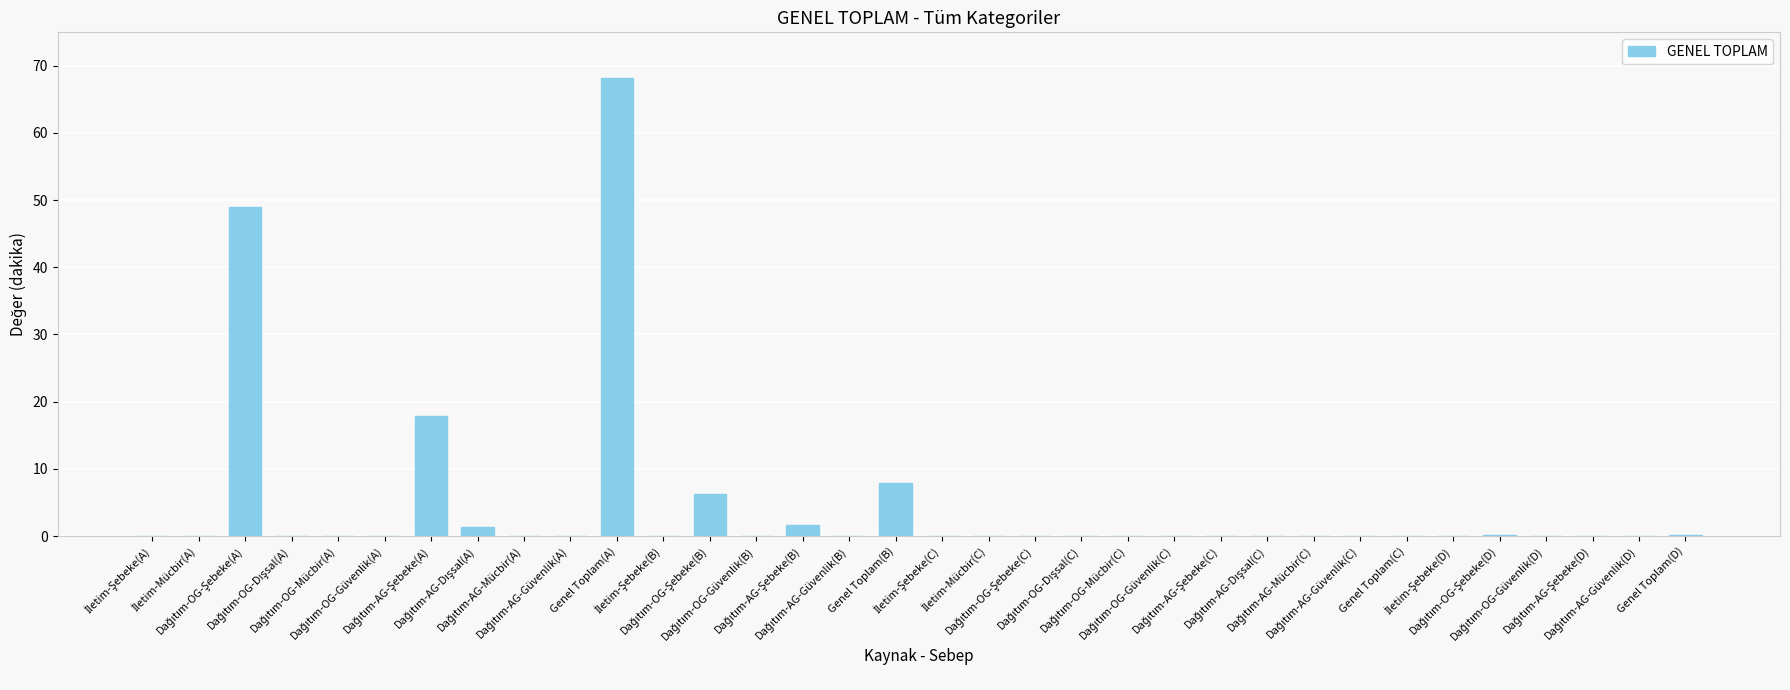

What is the greatest value displayed?

68.2